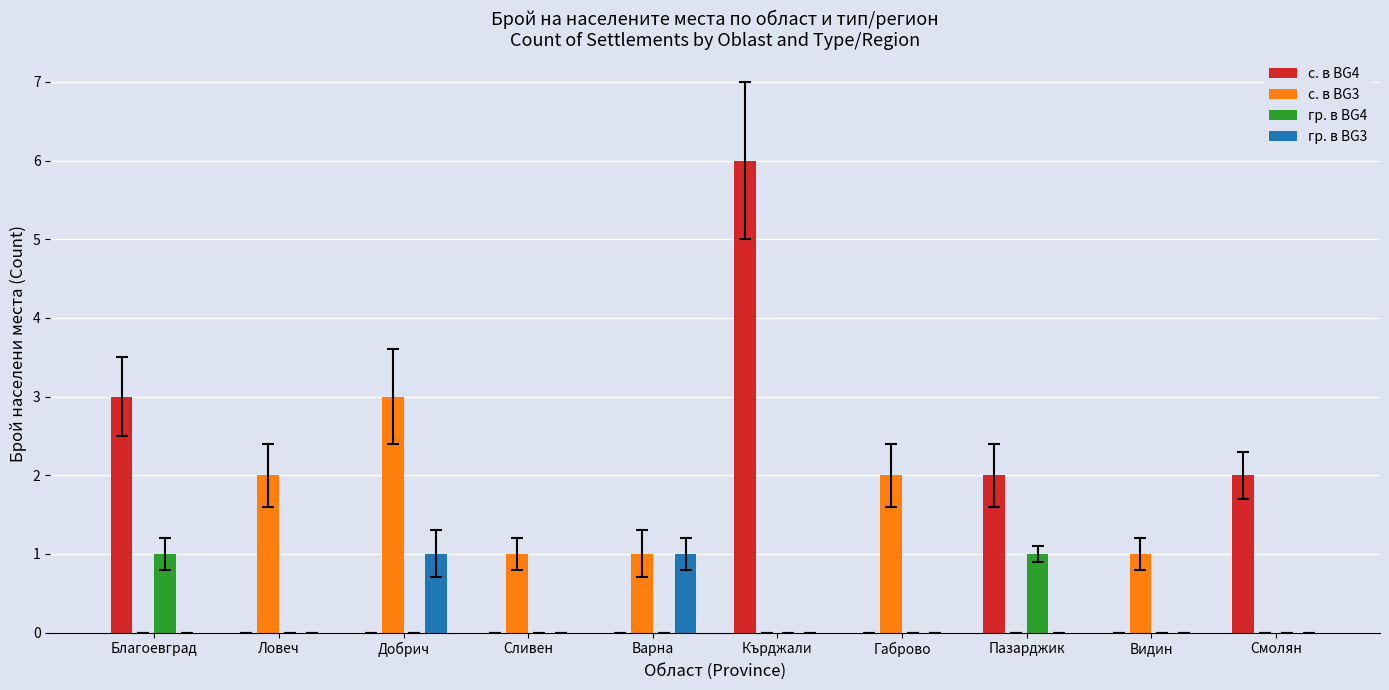

What is the sum of all с. в BG4 values?

13